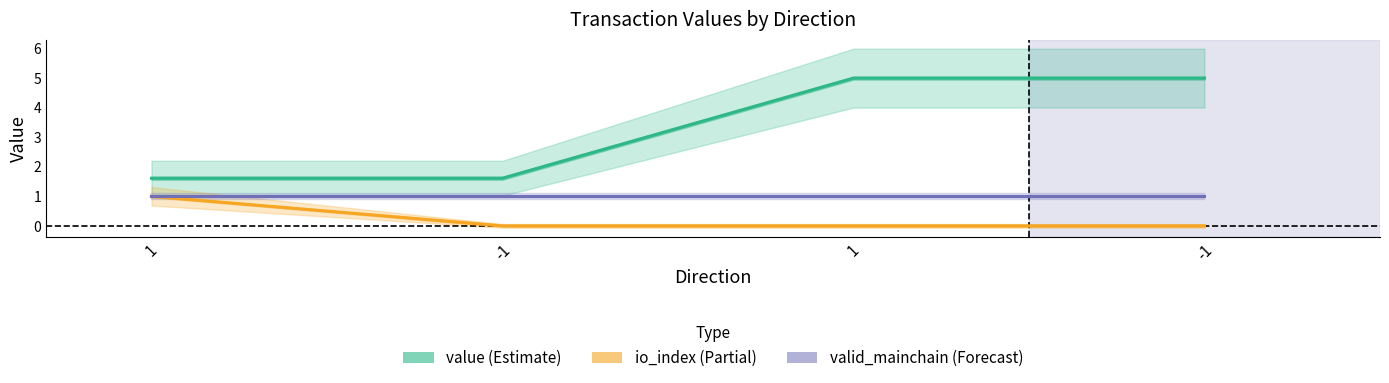

Reading left to right, list all the values displayed in this chart.

value (Estimate): 1.6	1.6	5.0	5.0
io_index (Partial): 1.0	0.0	0.0	0.0
valid_mainchain (Forecast): 1.0	1.0	1.0	1.0